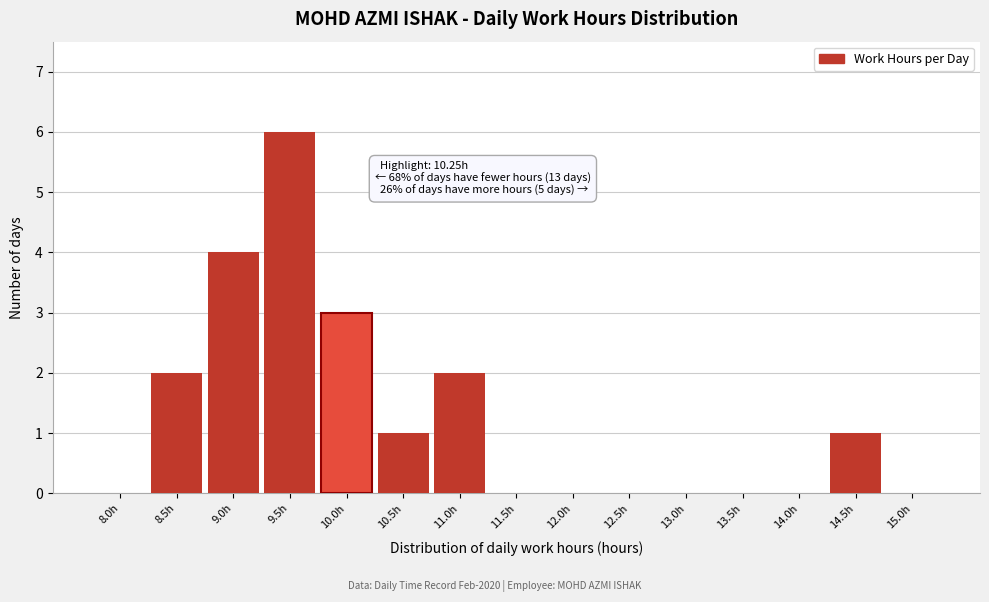

Reading right to left, extract all data points from this chart.

15.0h=0	14.5h=1	14.0h=0	13.5h=0	13.0h=0	12.5h=0	12.0h=0	11.5h=0	11.0h=2	10.5h=1	10.0h=3	9.5h=6	9.0h=4	8.5h=2	8.0h=0